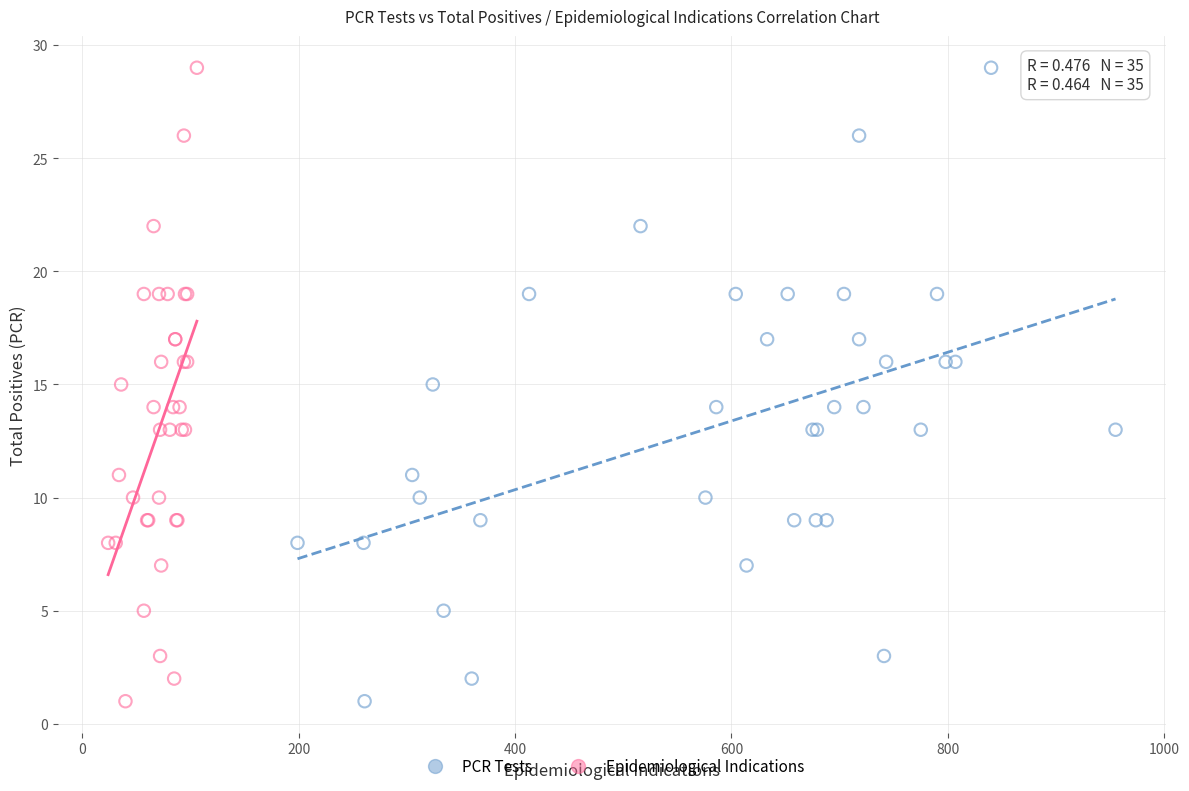

What are all the series names shown in the legend?

PCR Tests, Epidemiological Indications